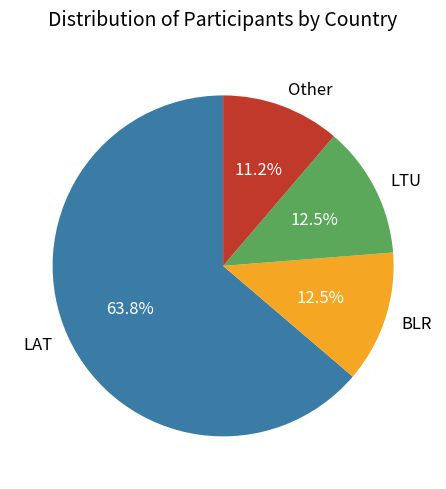

Which has a higher value, LAT or BLR?

LAT